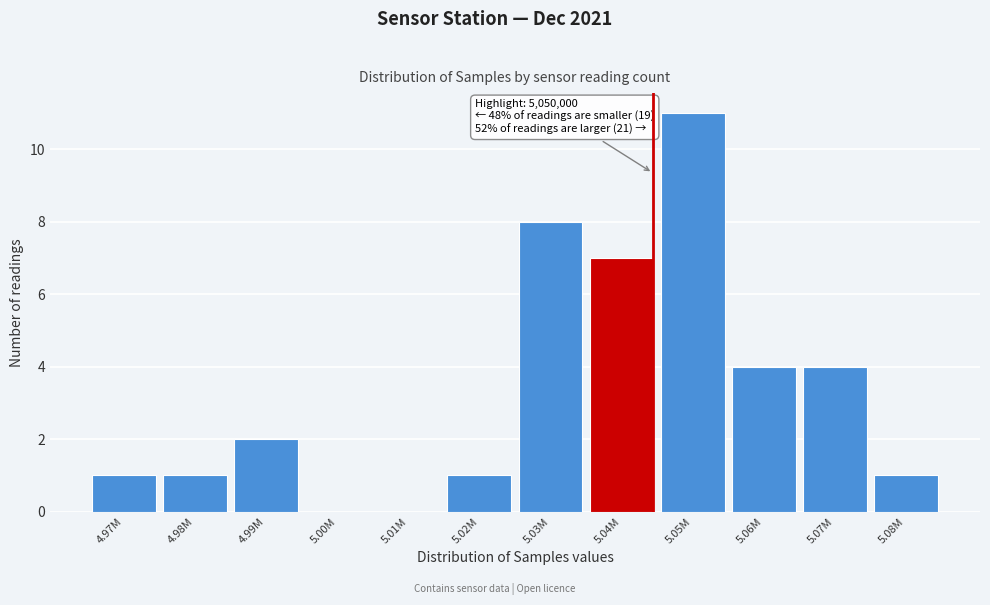

Reading right to left, transcribe all the data shown in this chart.

5.08M=1	5.07M=4	5.06M=4	5.05M=11	5.04M=7	5.03M=8	5.02M=1	5.01M=0	5.00M=0	4.99M=2	4.98M=1	4.97M=1